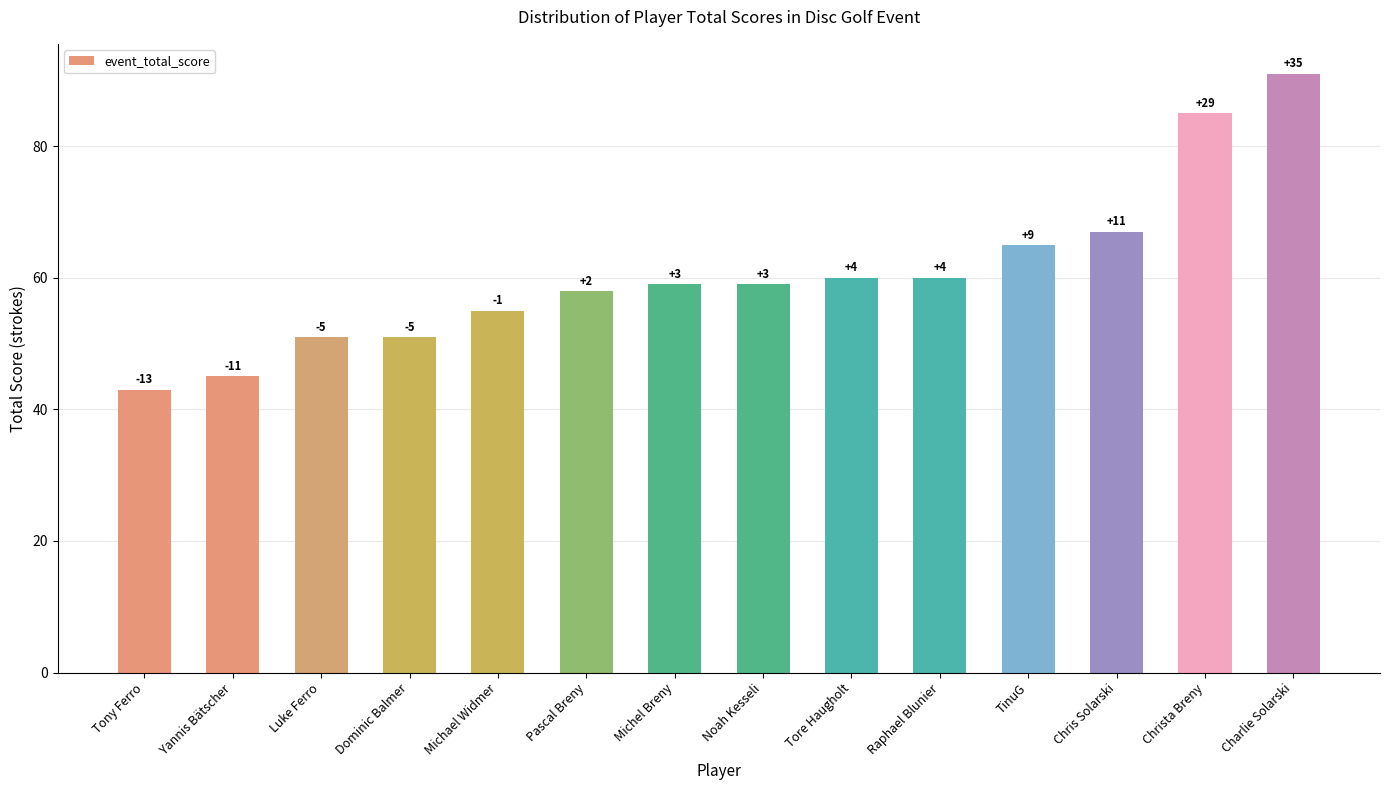

What is the maximum value shown in the chart?

91